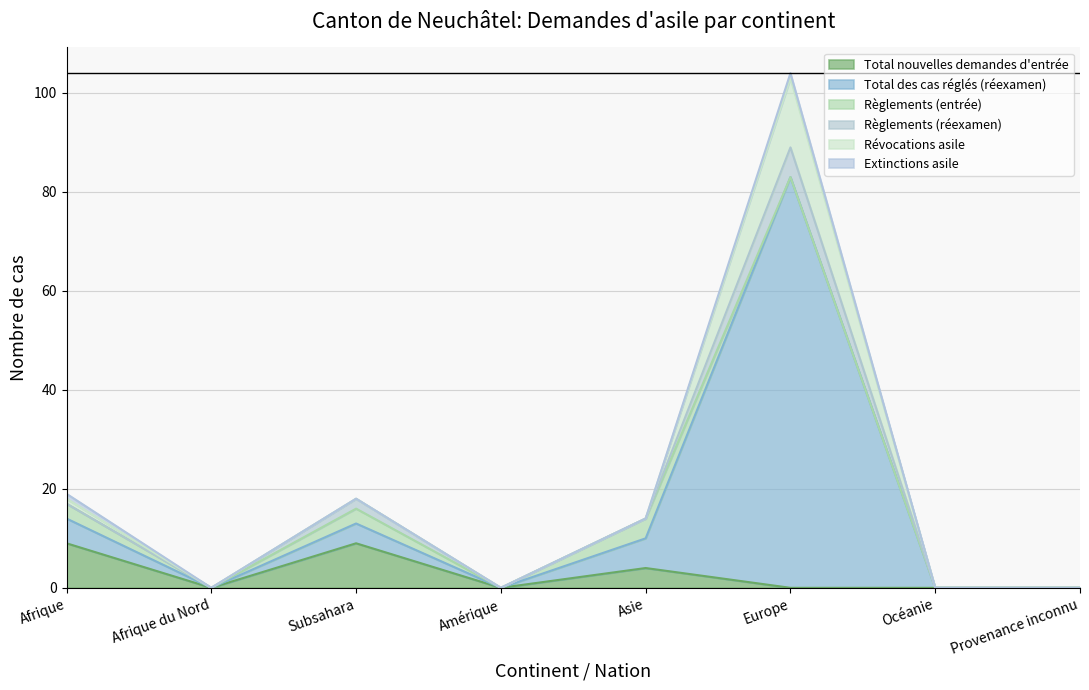

True or false: Total nouvelles demandes d'entrée and Règlements (entrée) intersect in this chart.

False